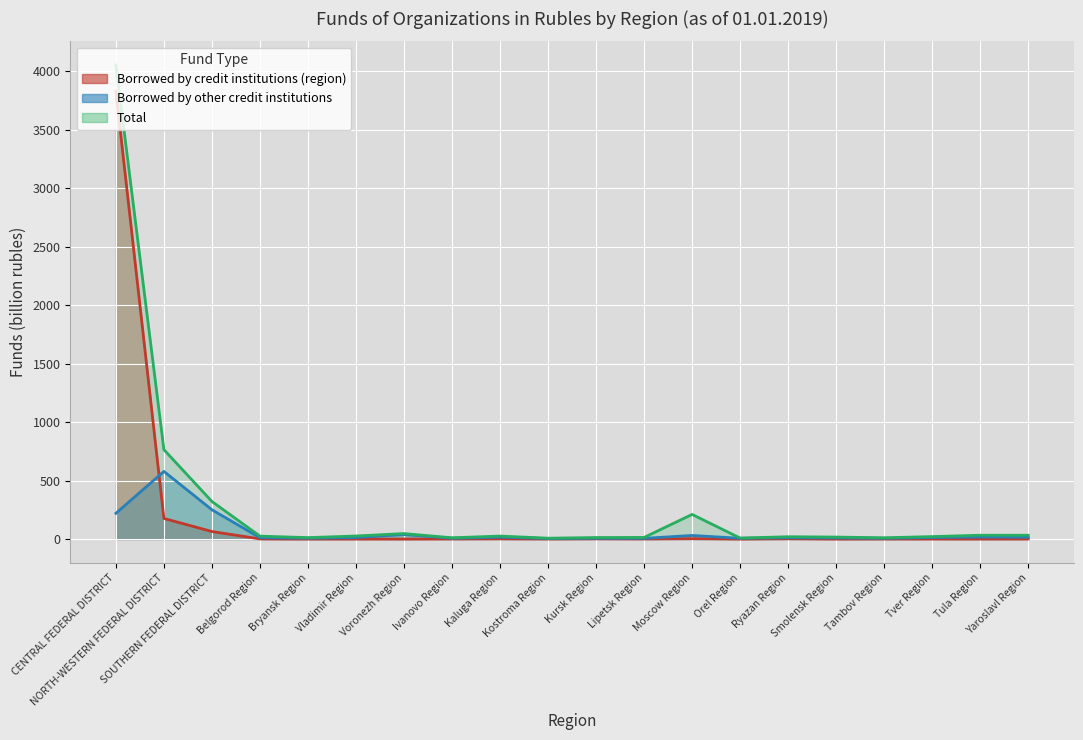

Reading left to right, list all the values displayed in this chart.

Total: CENTRAL FEDERAL DISTRICT=4054.8	NORTH-WESTERN FEDERAL DISTRICT=764.7	SOUTHERN FEDERAL DISTRICT=321.3	Belgorod Region=24.9	Bryansk Region=12.3	Vladimir Region=26.1	Voronezh Region=46.8	Ivanovo Region=10.9	Kaluga Region=25.7	Kostroma Region=7.3	Kursk Region=12.8	Lipetsk Region=13.9	Moscow Region=210.7	Orel Region=8.4	Ryazan Region=19.8	Smolensk Region=17.0	Tambov Region=11.0	Tver Region=21.1	Tula Region=32.6	Yaroslavl Region=32.4
Borrowed by credit institutions (region): CENTRAL FEDERAL DISTRICT=3830.2	NORTH-WESTERN FEDERAL DISTRICT=176.2	SOUTHERN FEDERAL DISTRICT=64.4	Belgorod Region=1.1	Bryansk Region=0.0	Vladimir Region=0.4	Voronezh Region=0.0	Ivanovo Region=0.9	Kaluga Region=2.0	Kostroma Region=0.6	Kursk Region=2.2	Lipetsk Region=0.9	Moscow Region=3.4	Orel Region=0.0	Ryazan Region=2.7	Smolensk Region=0.0	Tambov Region=0.5	Tver Region=0.5	Tula Region=0.3	Yaroslavl Region=0.8
Borrowed by other credit institutions: CENTRAL FEDERAL DISTRICT=220.2	NORTH-WESTERN FEDERAL DISTRICT=578.7	SOUTHERN FEDERAL DISTRICT=250.5	Belgorod Region=11.4	Bryansk Region=6.7	Vladimir Region=12.5	Voronezh Region=38.9	Ivanovo Region=6.6	Kaluga Region=15.7	Kostroma Region=4.4	Kursk Region=6.3	Lipetsk Region=6.0	Moscow Region=30.9	Orel Region=6.7	Ryazan Region=11.2	Smolensk Region=9.2	Tambov Region=6.2	Tver Region=12.8	Tula Region=16.8	Yaroslavl Region=15.6